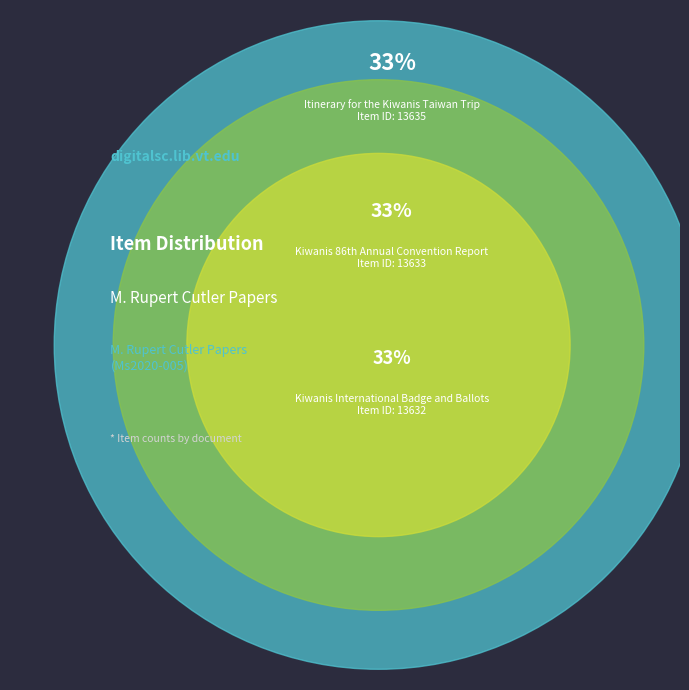

Is there any slice that represents more than half of the pie?

No